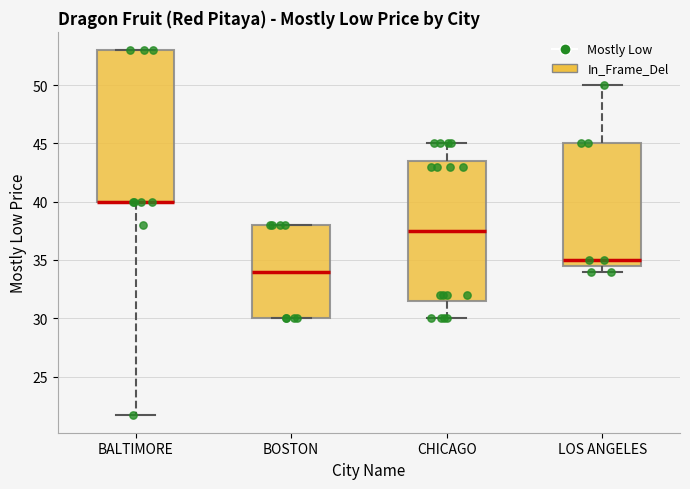

Where is the upper edge of the box for BALTIMORE on the y-axis? The values are not printed on the chart, so give them approximately, as read against the axis.

53.0